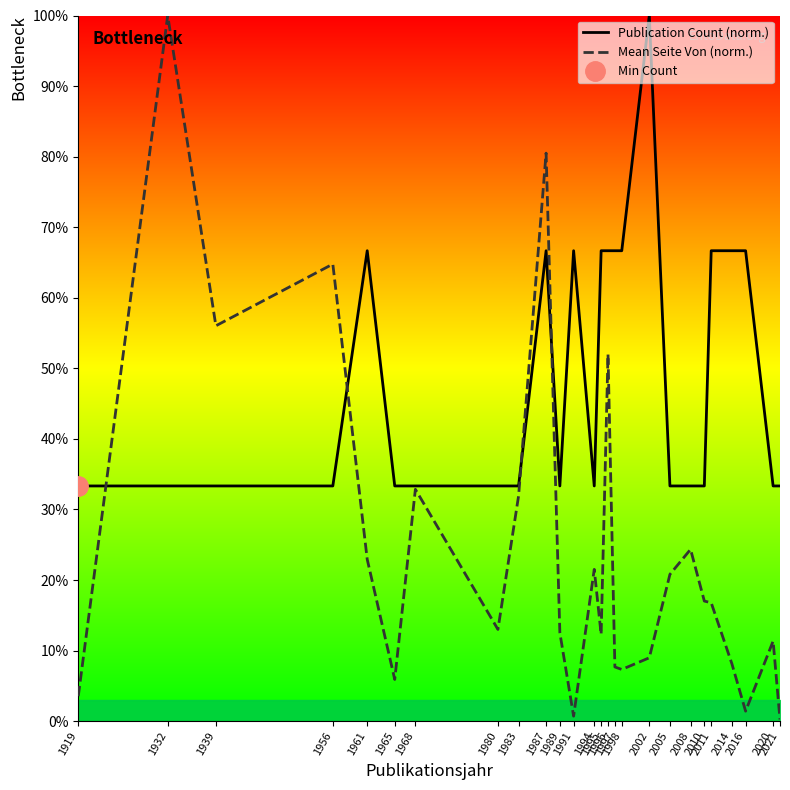

How many data points in Mean Seite Von (norm.) are above 16?

13